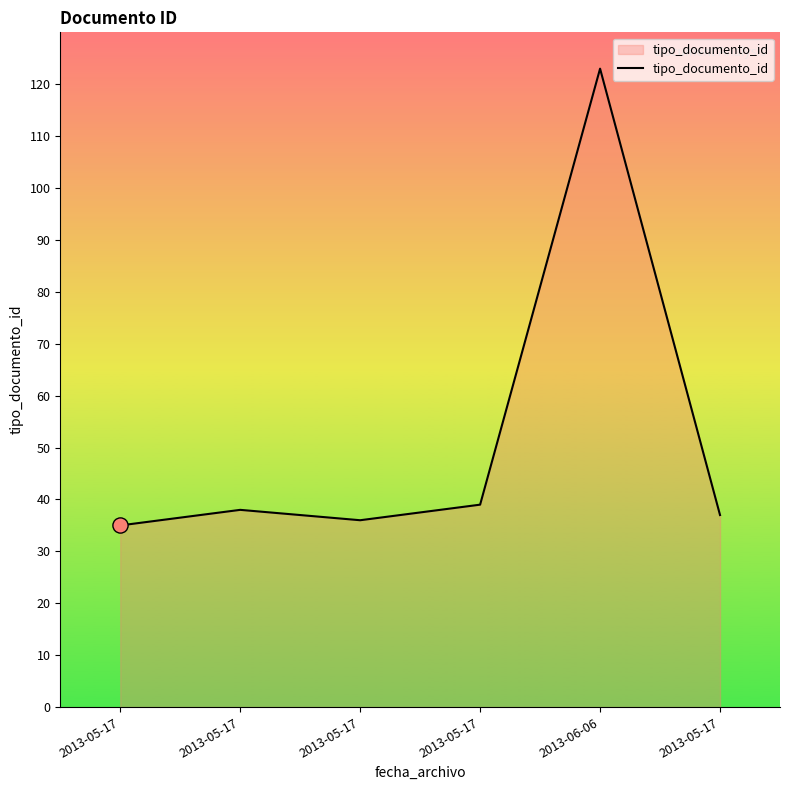

What is the ratio of the value at 2013-05-17 to the value at 2013-06-06?

0.3